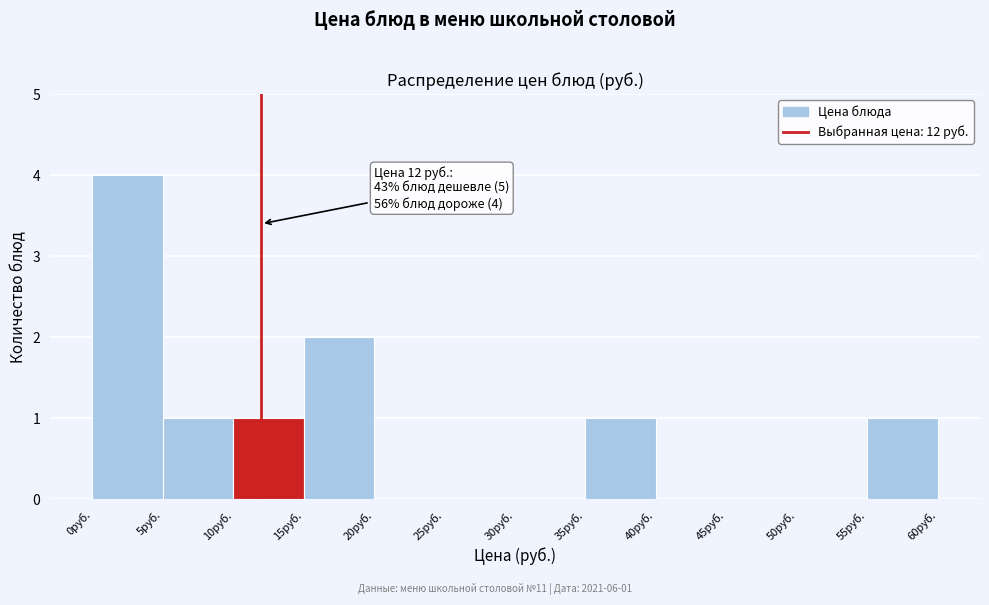

Over which range of the x-axis is the bar tallest?

0 to 5